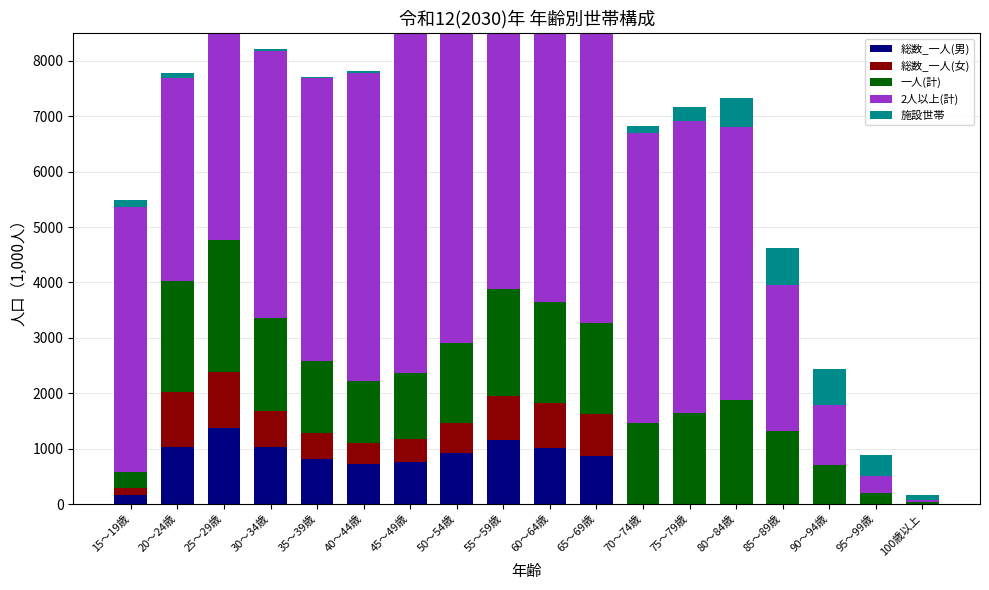

List the series in order of their peak value, lowest first.

施設世帯, 総数_一人(女), 総数_一人(男), 一人(計), 2人以上(計)